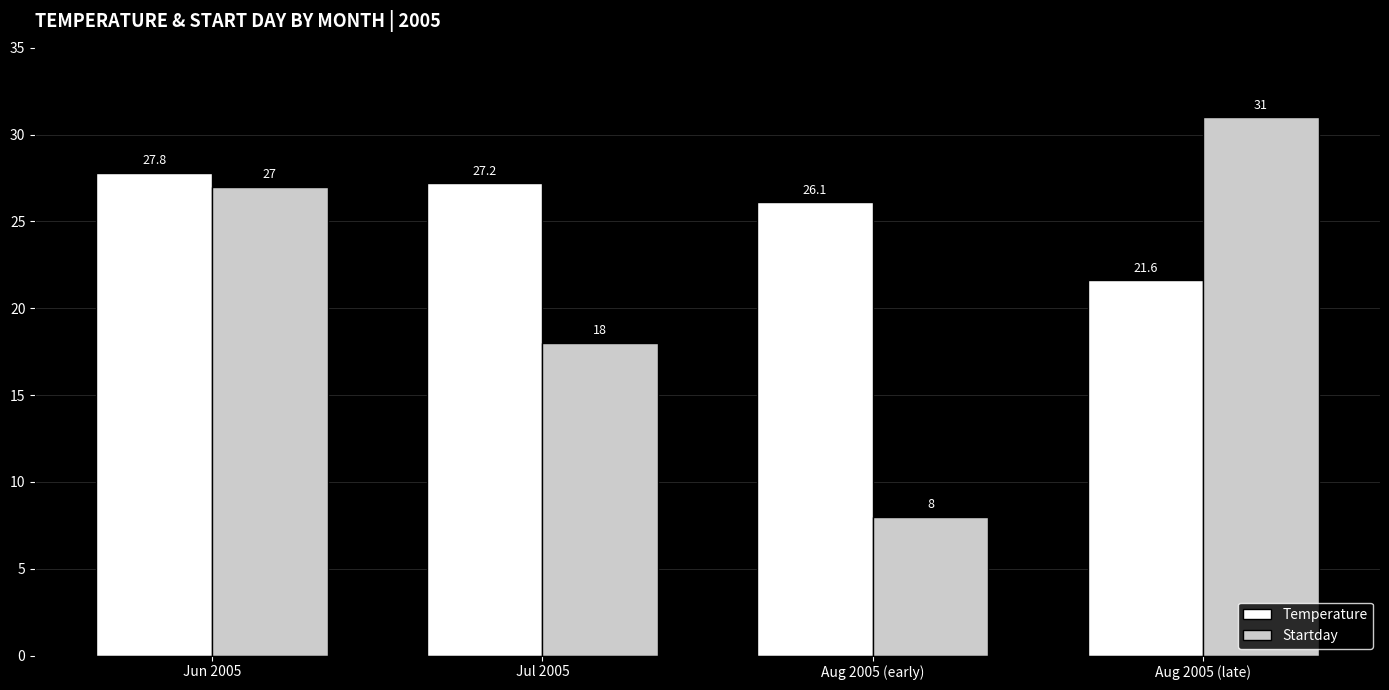

Which label corresponds to the largest value in the chart?

Aug 2005 (late)